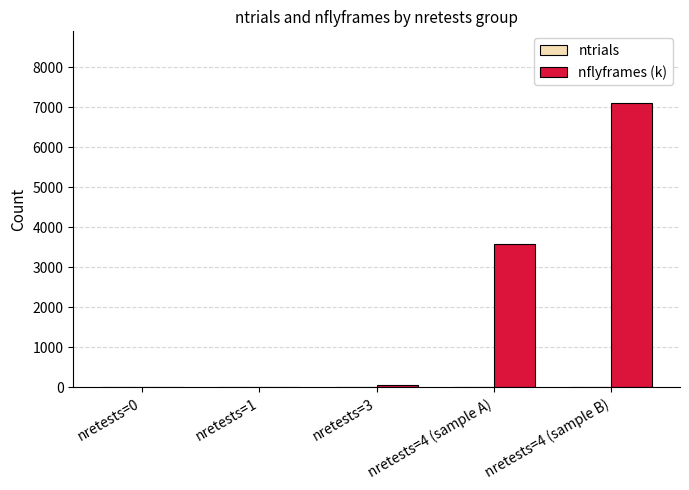

Is it true that nflyframes (k) equals 7119.7 at nretests=4 (sample B)?

True